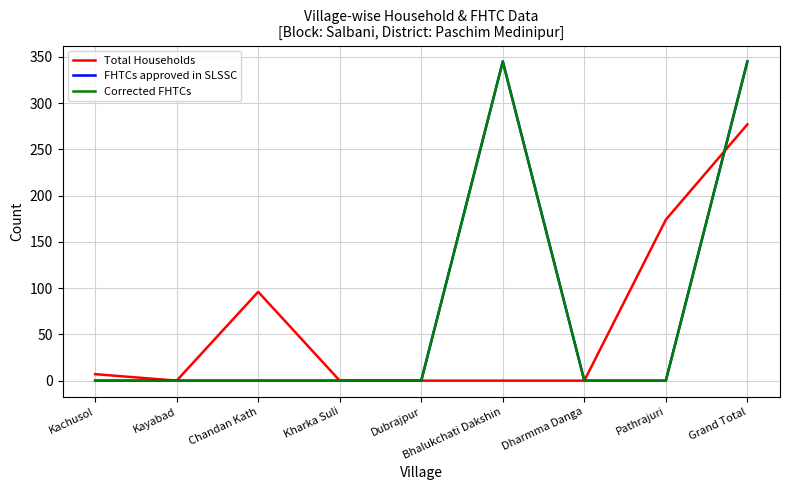

Reading left to right, transcribe all the data shown in this chart.

Total Households: 7	0	96	0	0	0	0	174	277
FHTCs approved in SLSSC: 0	0	0	0	0	345	0	0	345
Corrected FHTCs: 0	0	0	0	0	345	0	0	345